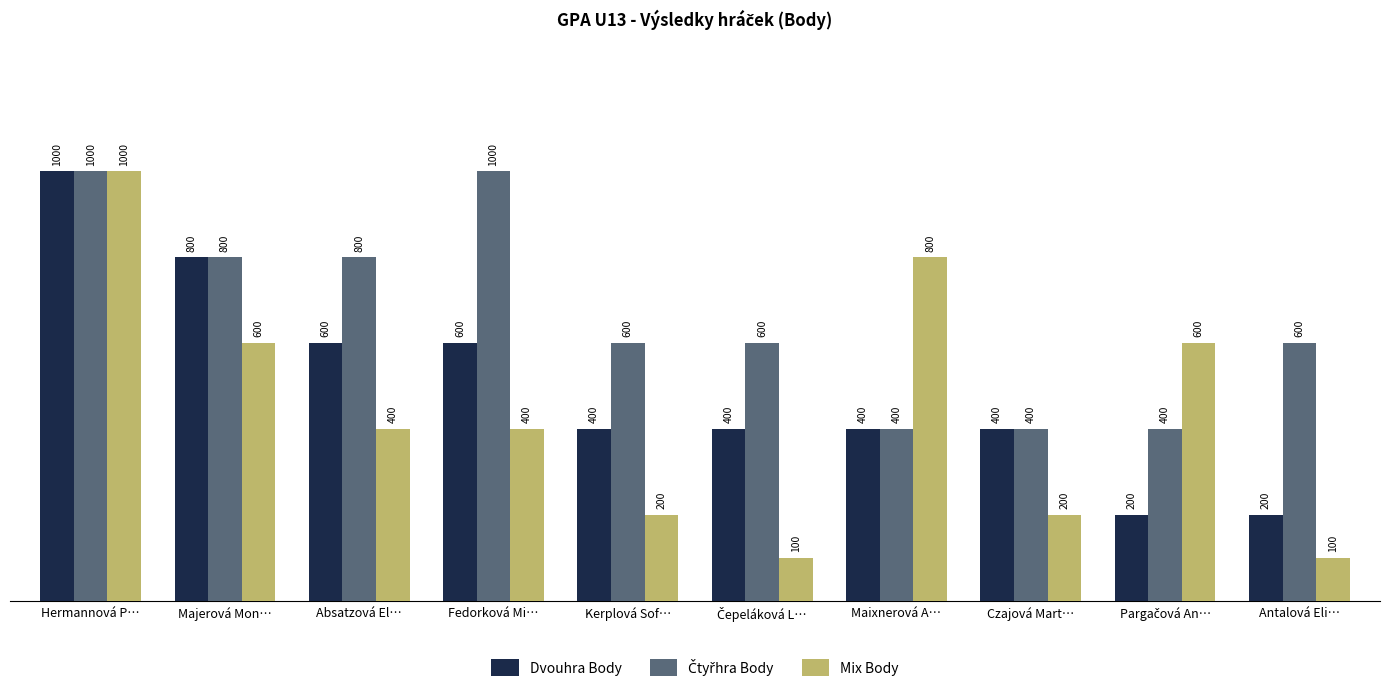

What is the difference between the highest and lowest values at Kerplová Sof…?

400